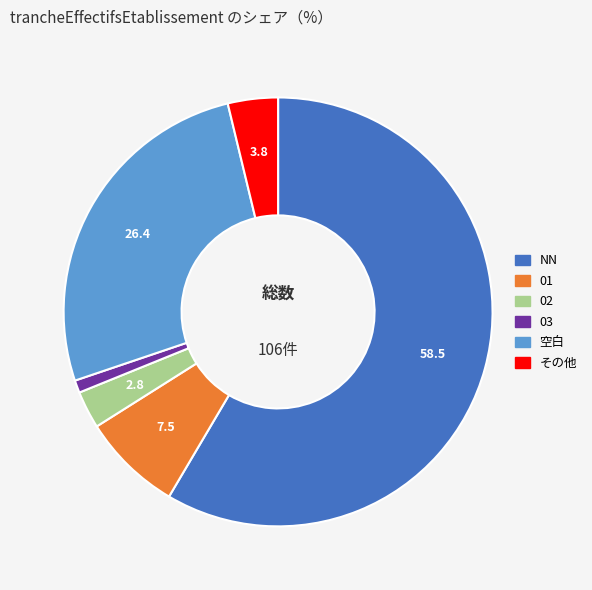

How many segments does this pie chart have?

6